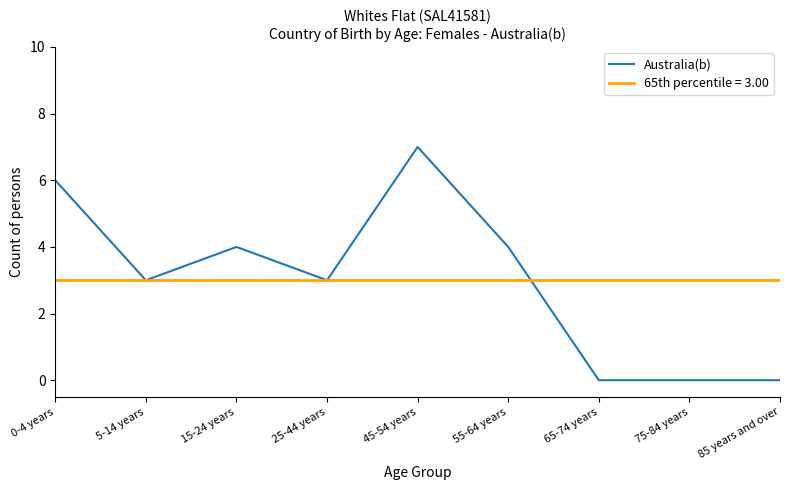

The Australia(b) series shows 3 at 25-44 years. True or false?

True